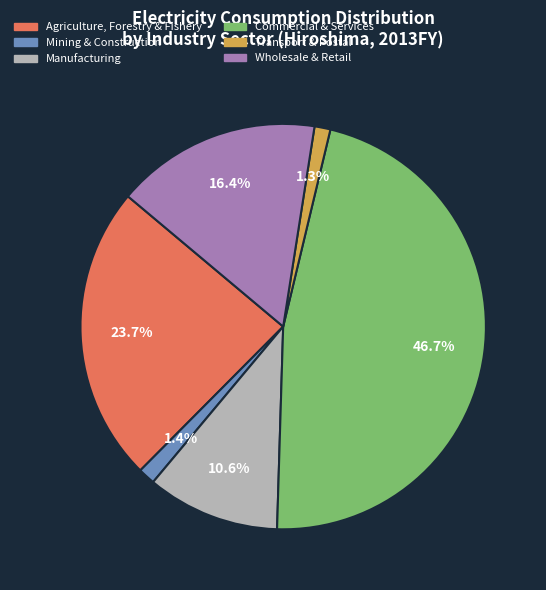

The Wholesale & Retail slice represents 22% of the pie. True or false?

False